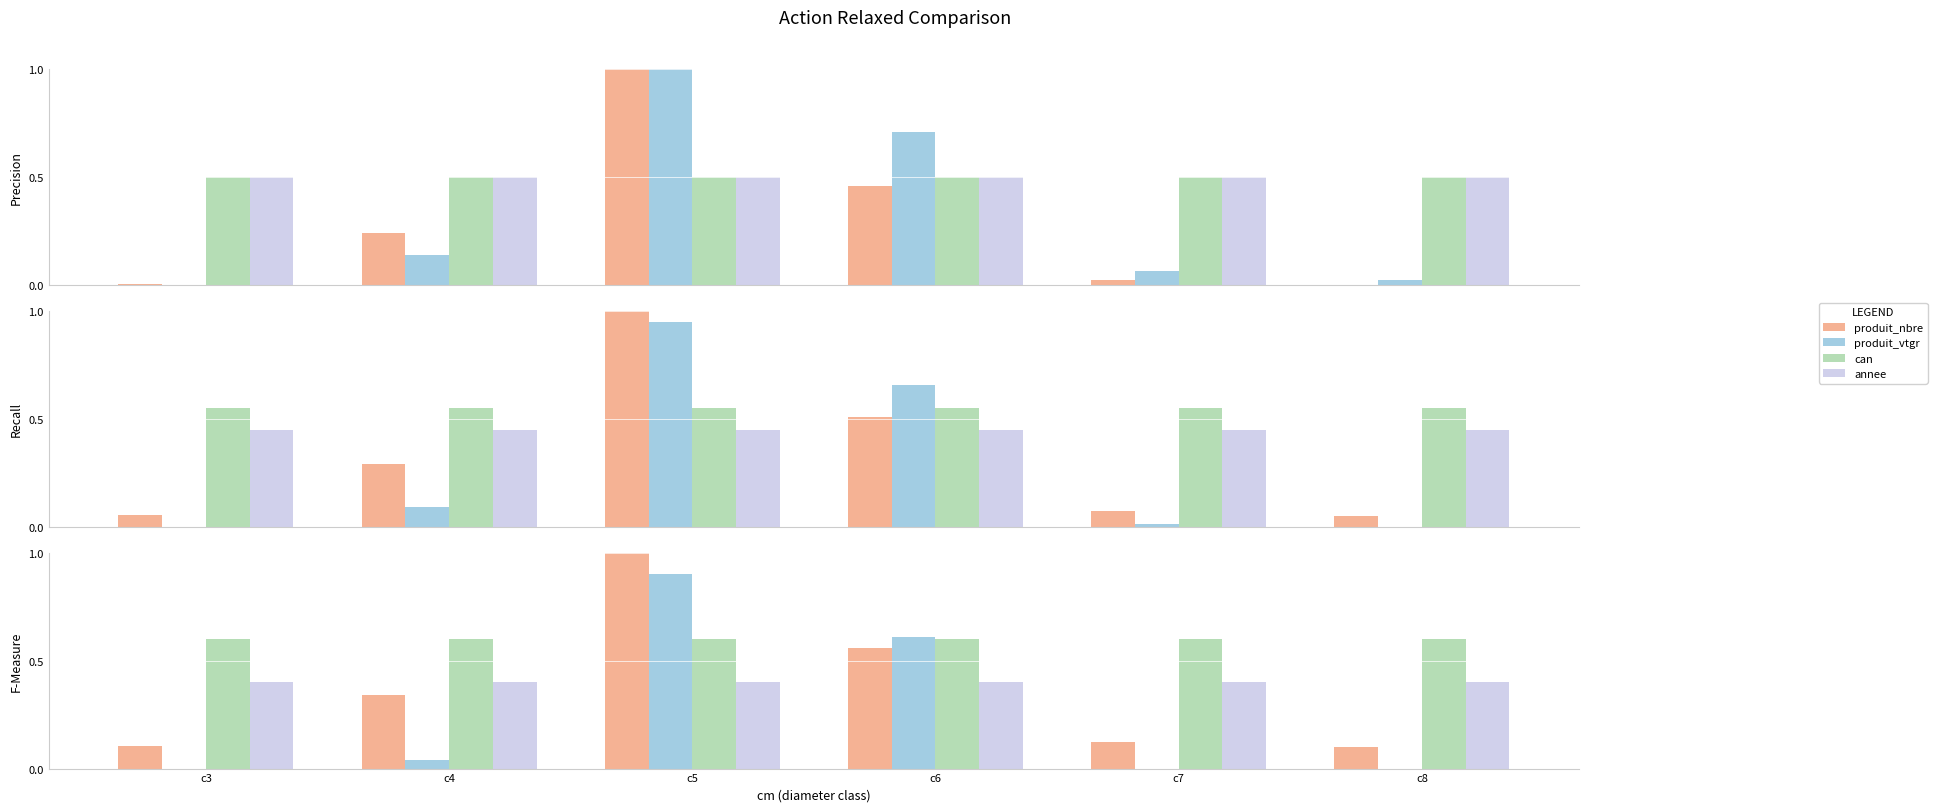

At which category is the sum across all series the highest?

c5